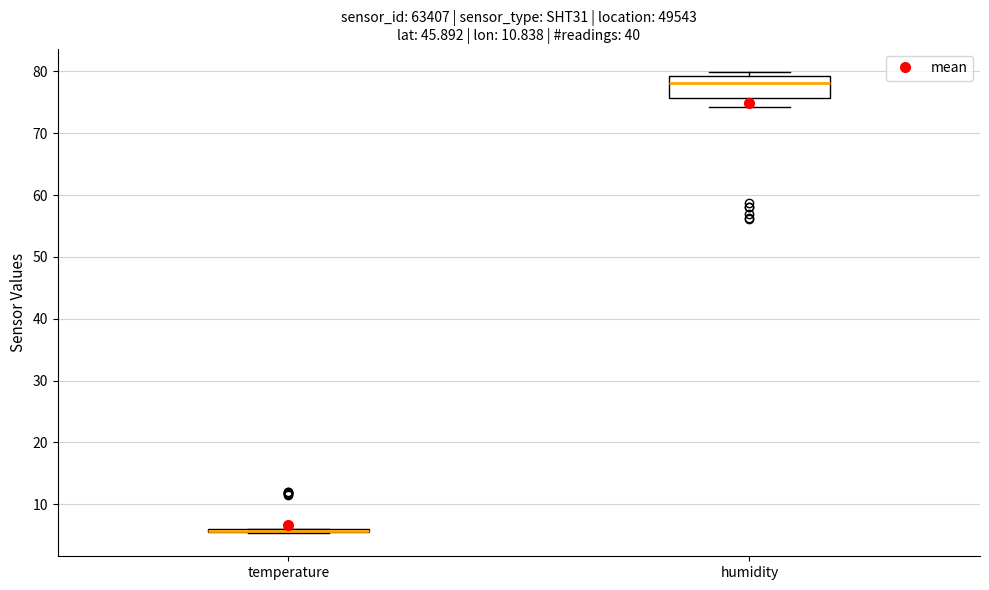

Where is the upper edge of the box for humidity on the y-axis? The values are not printed on the chart, so give them approximately, as read against the axis.

79